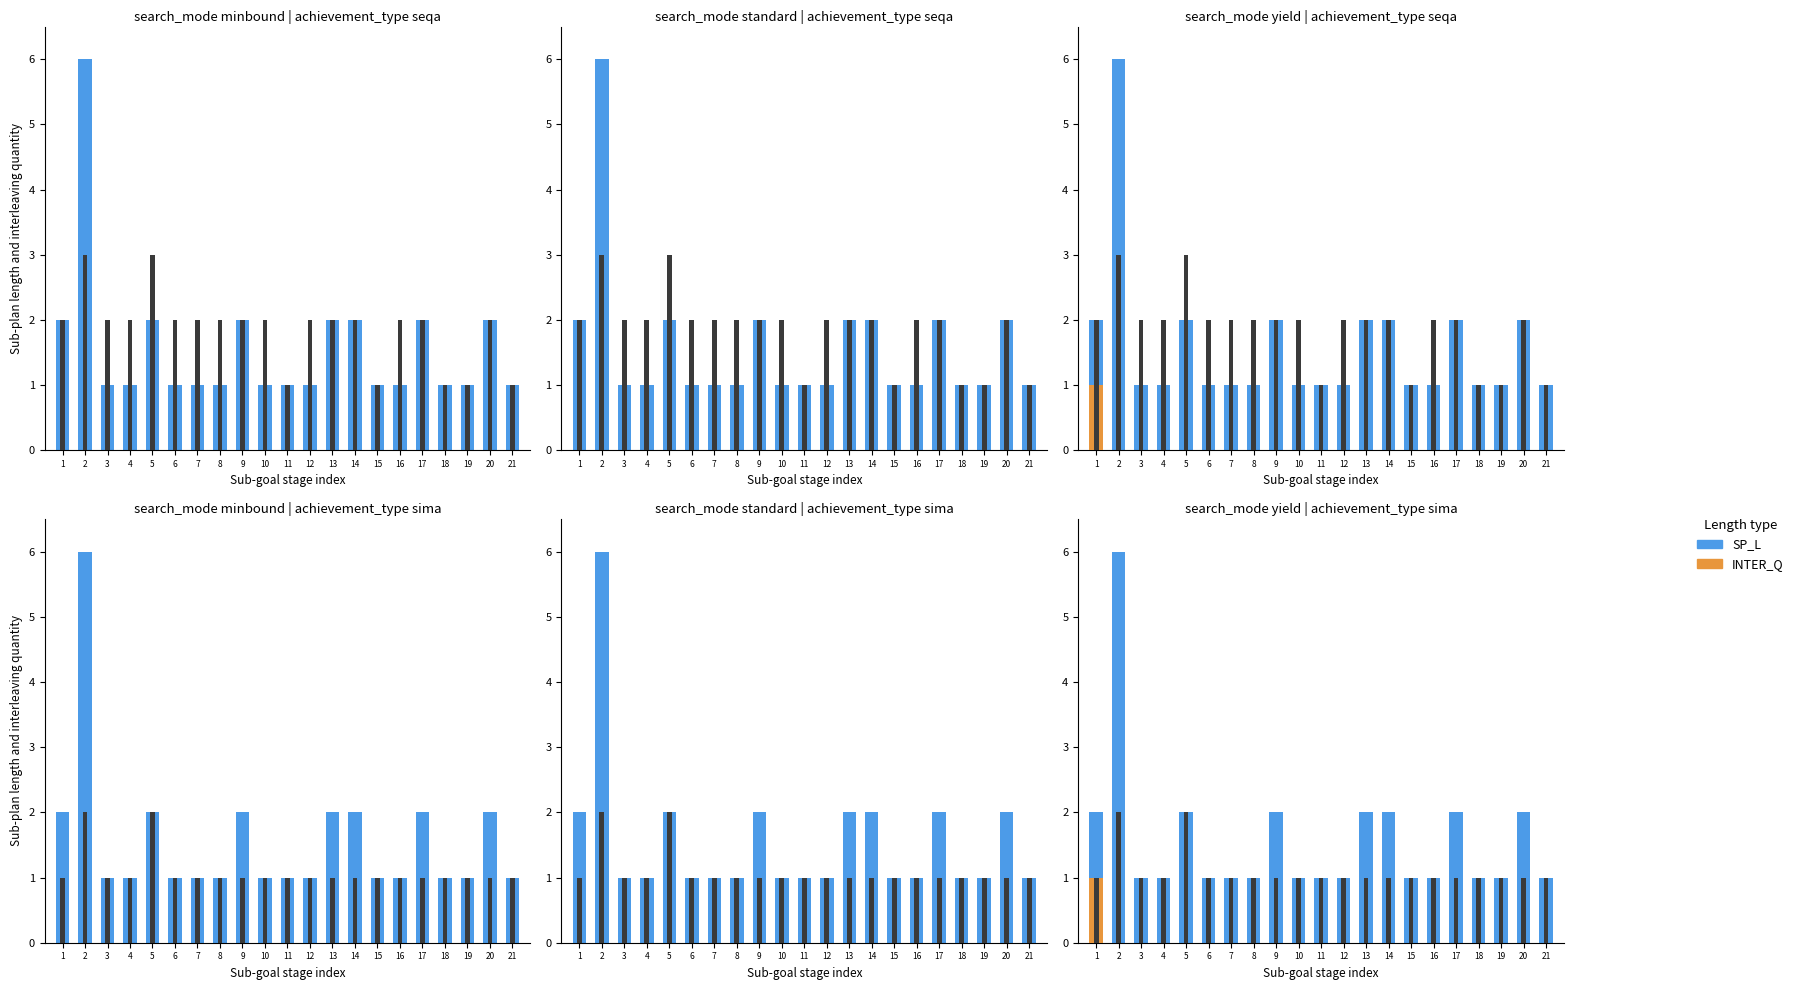

Is it true that the value at 18 is 1?

True